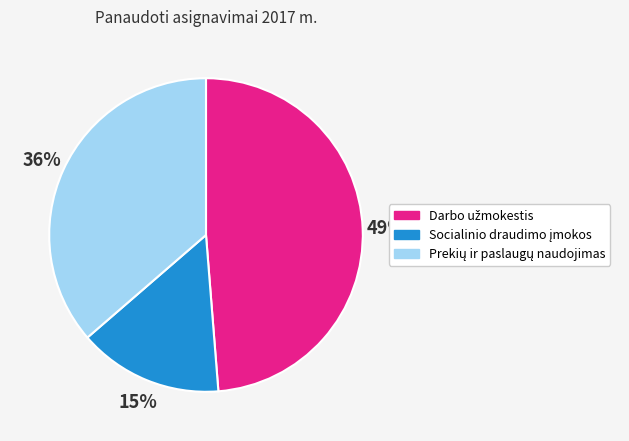

To the nearest percent, what is the difference between the largest and smallest slice percentages?

34%